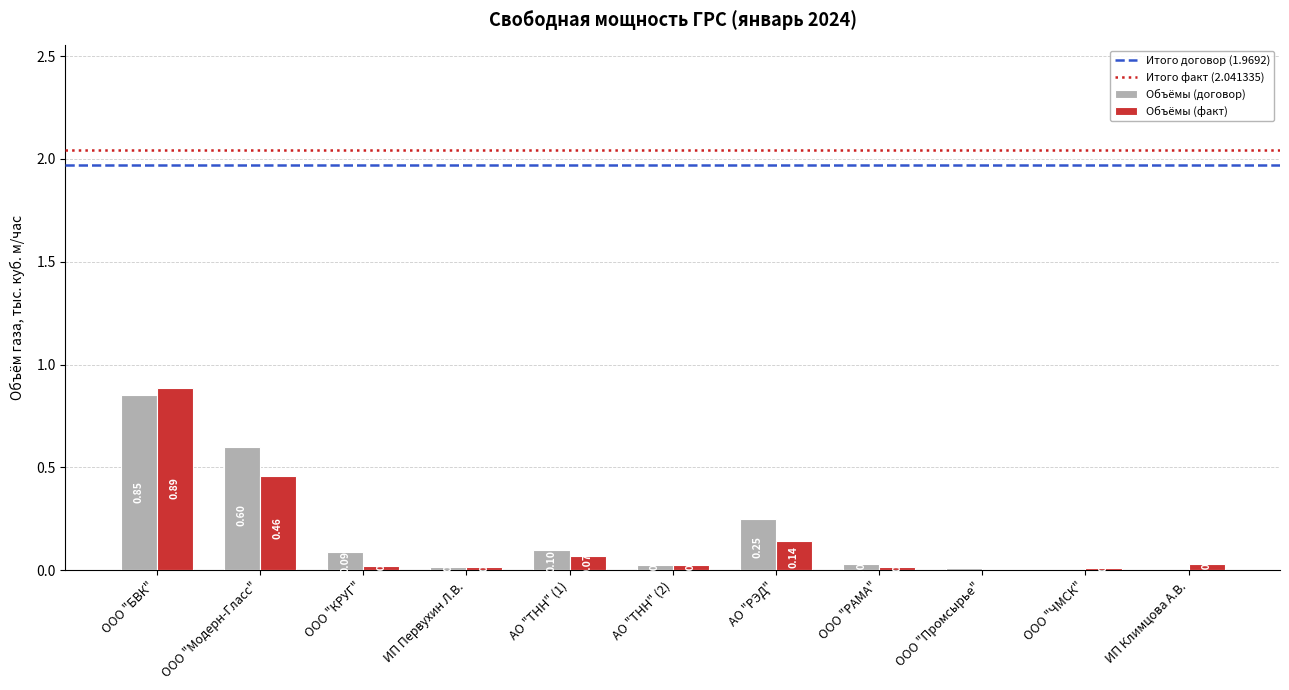

Between ООО "КРУГ" and ООО "Промсырье", which series saw the biggest shift?

Объёмы (договор)